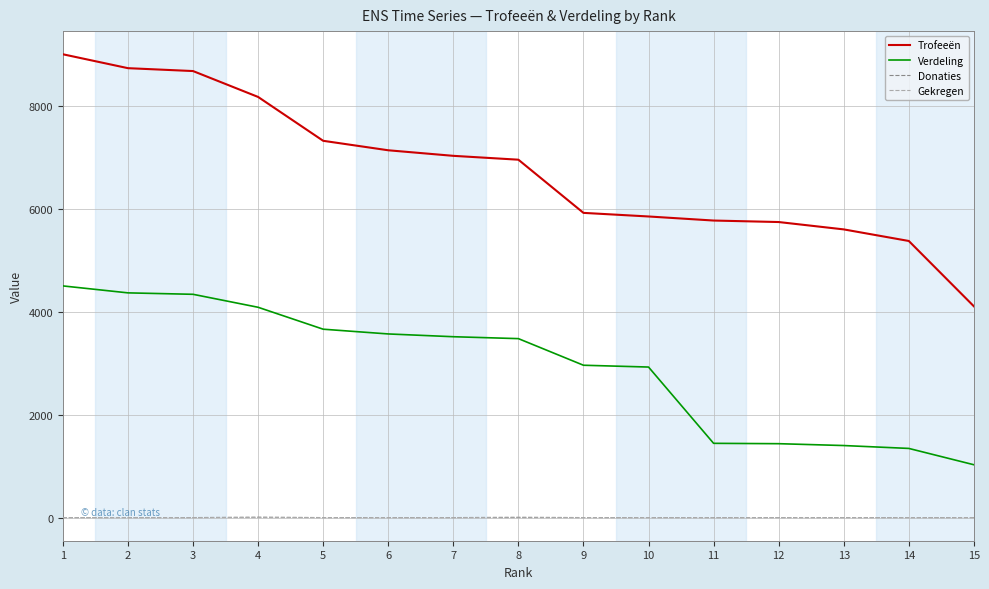

True or false: Gekregen and Trofeeën cross at least once.

False